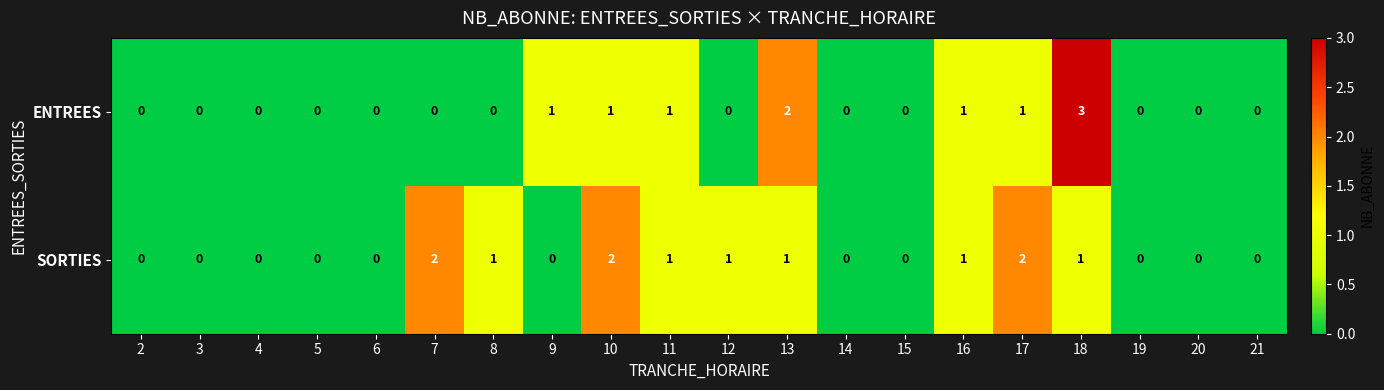

How many ENTREES values are between 0 and 1?

18